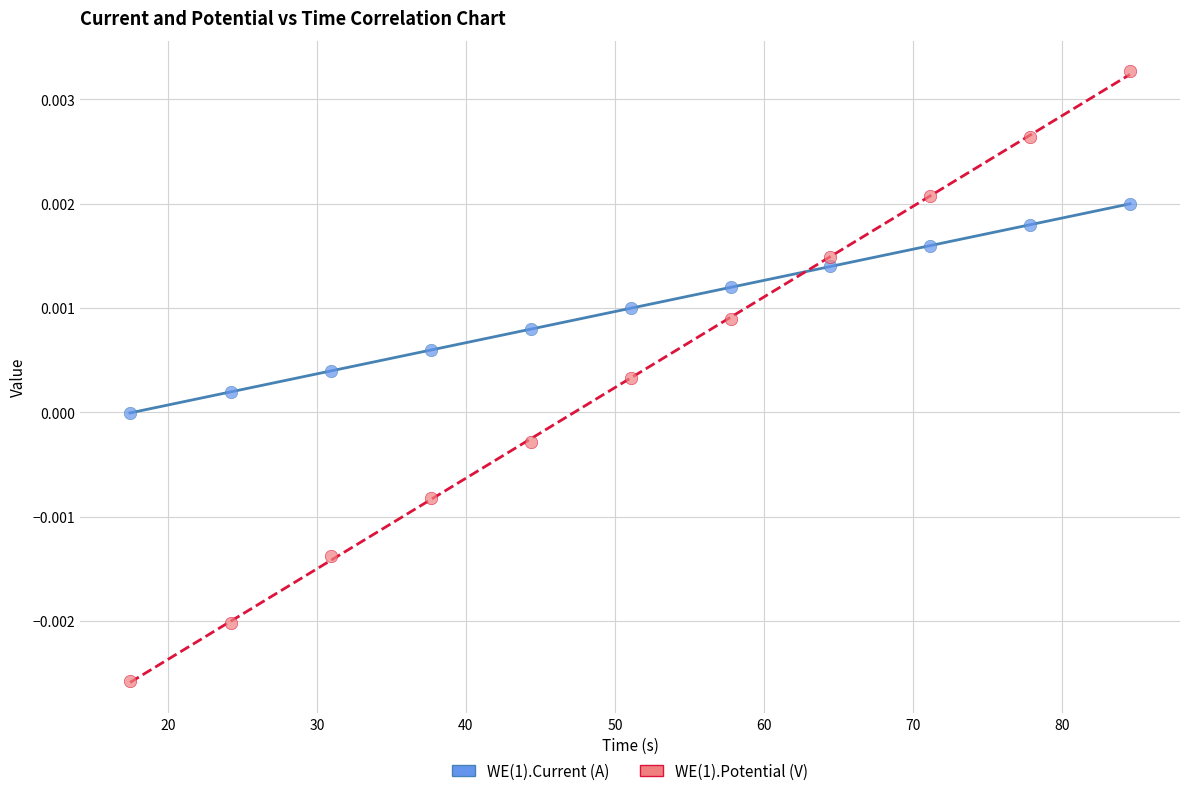

Which series reaches the minimum Y coordinate?

WE(1).Potential (V)